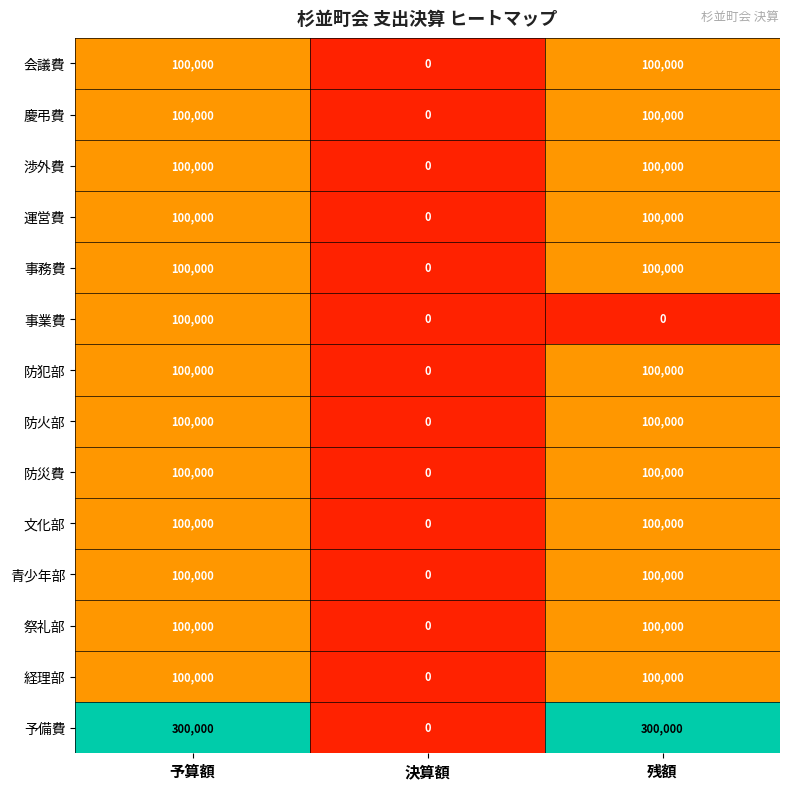

Count the 祭礼部 values in the range 0 to 100000.

3